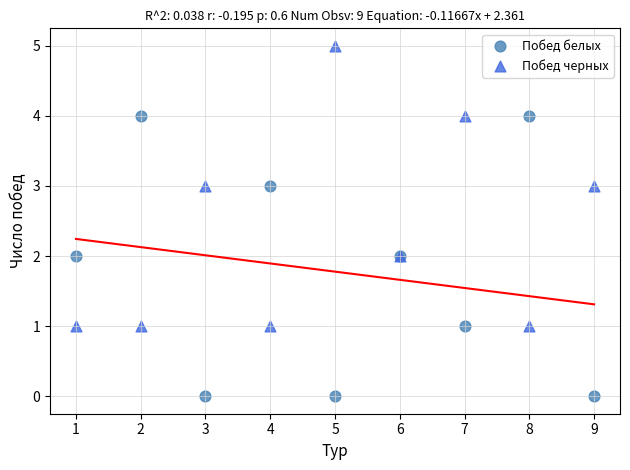

Which series contains the highest Y value?

Побед черных